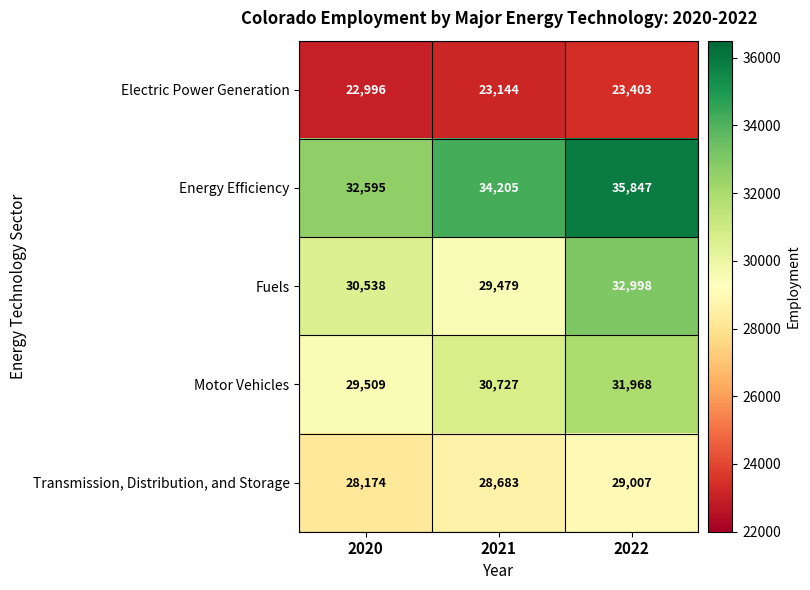

How many Fuels values are between 29479 and 32998?

3